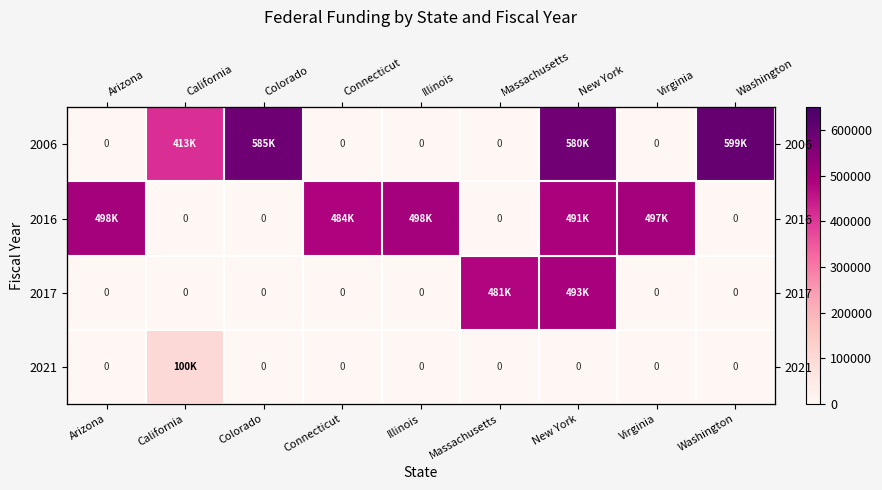

Which series has the largest total across all categories?

2016